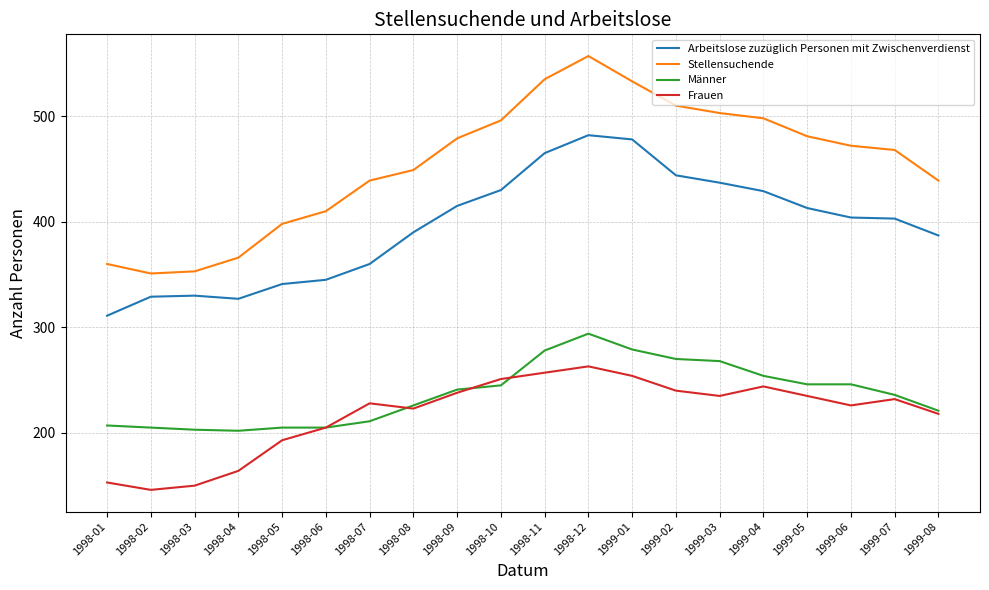

What is the minimum value shown in the chart?

146